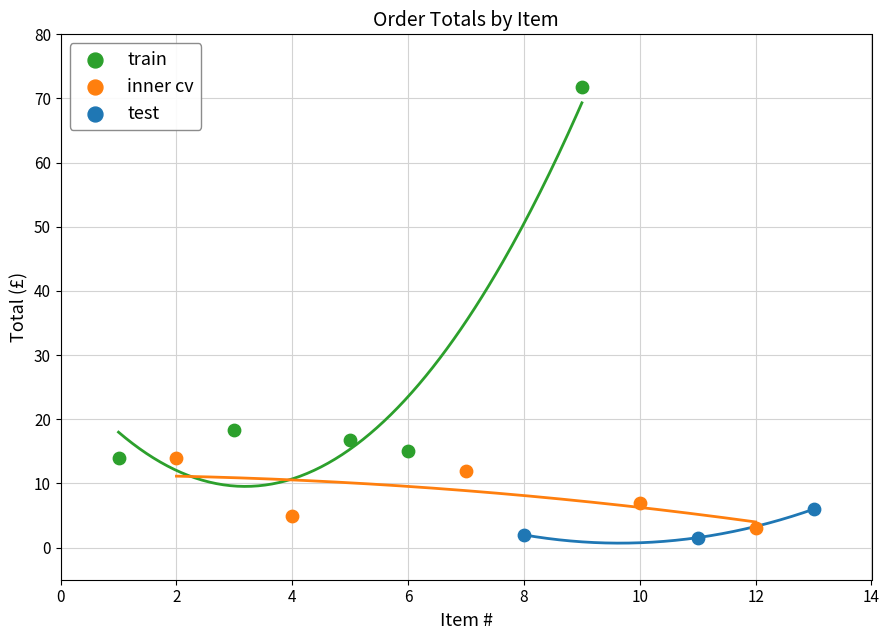

Which series contains the highest Y value?

train